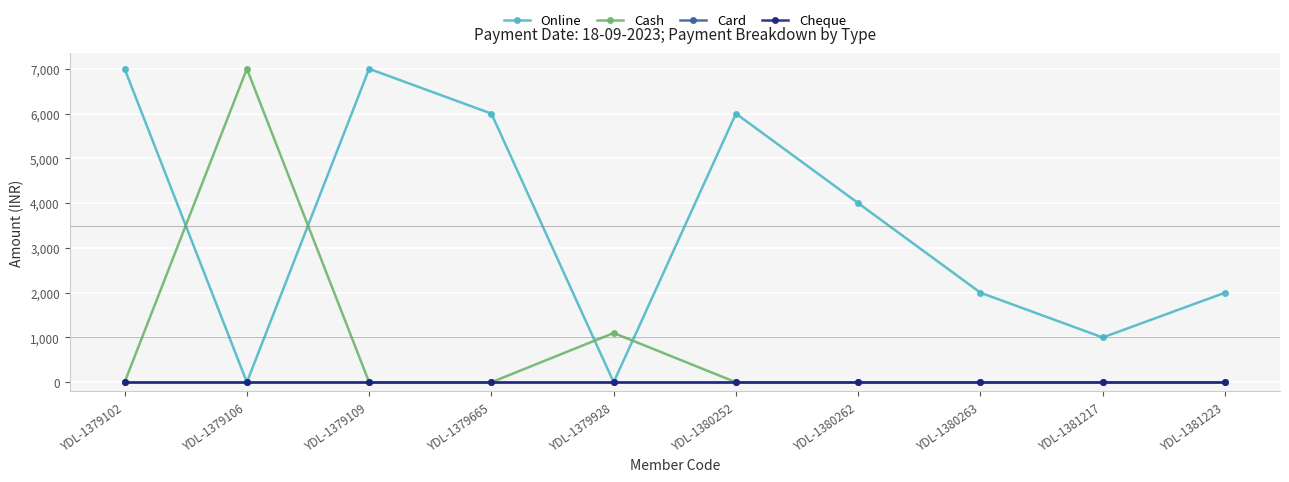

True or false: Cheque and Online intersect in this chart.

False